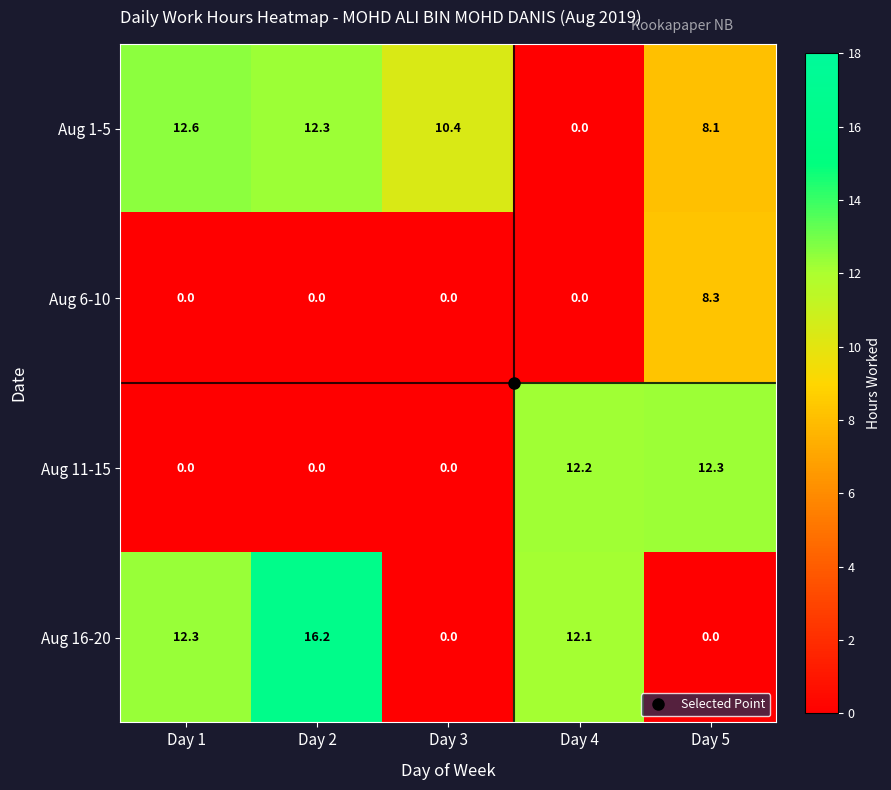

What is the difference between the highest and lowest values at Day 2?

16.2